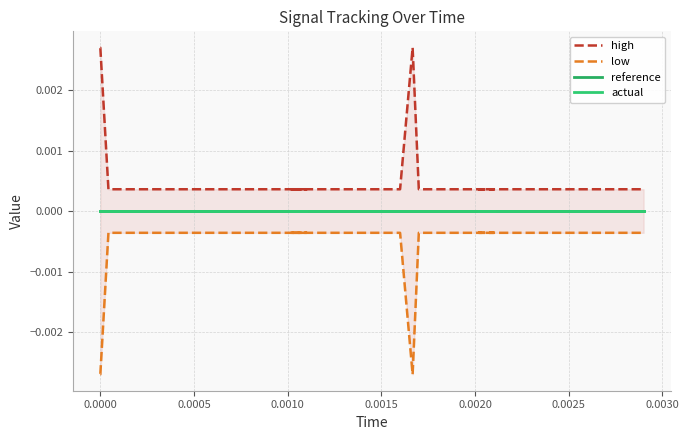

Is this an area chart (filled region under the line)?

No